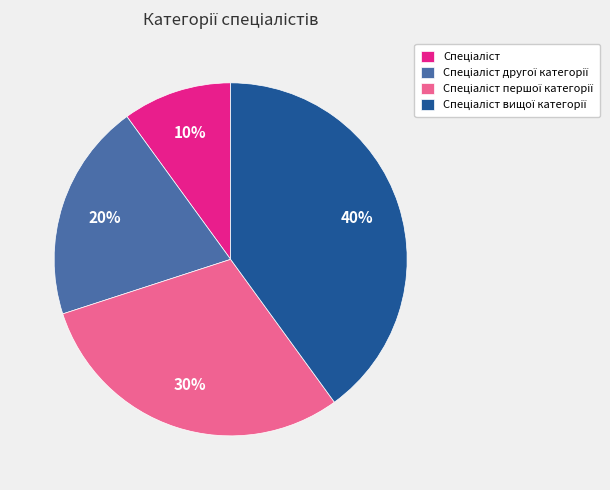

Does any single category account for the majority?

No